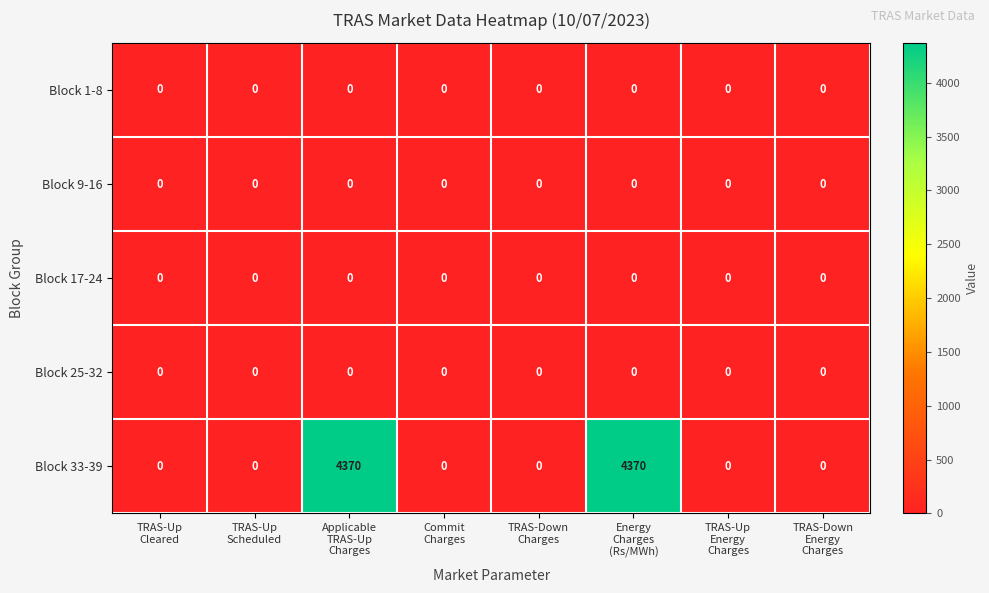

At how many categories does at least one series exceed 3270?

2